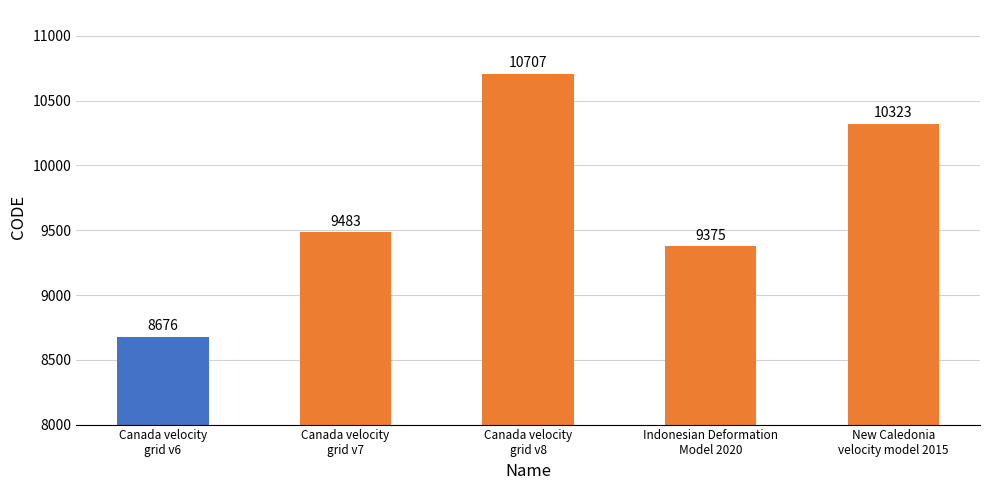

What is the difference between the maximum and second lowest values?

1332